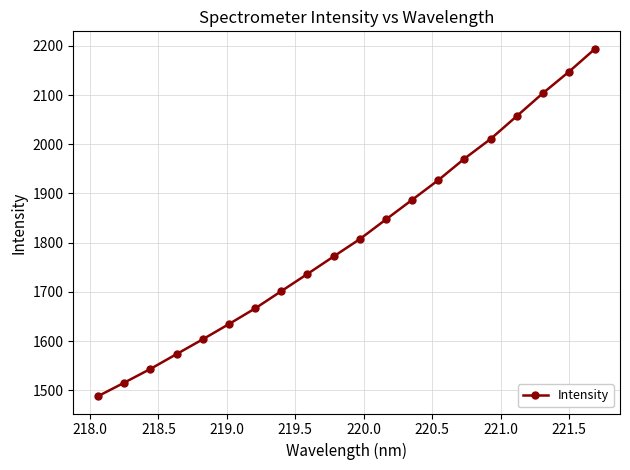

What is the greatest value displayed?

2194.2